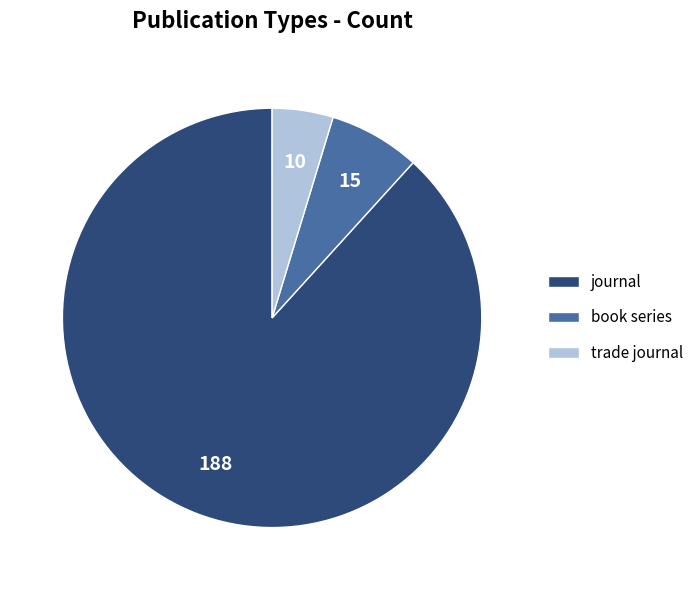

Is the sum of journal and trade journal greater than half?

Yes